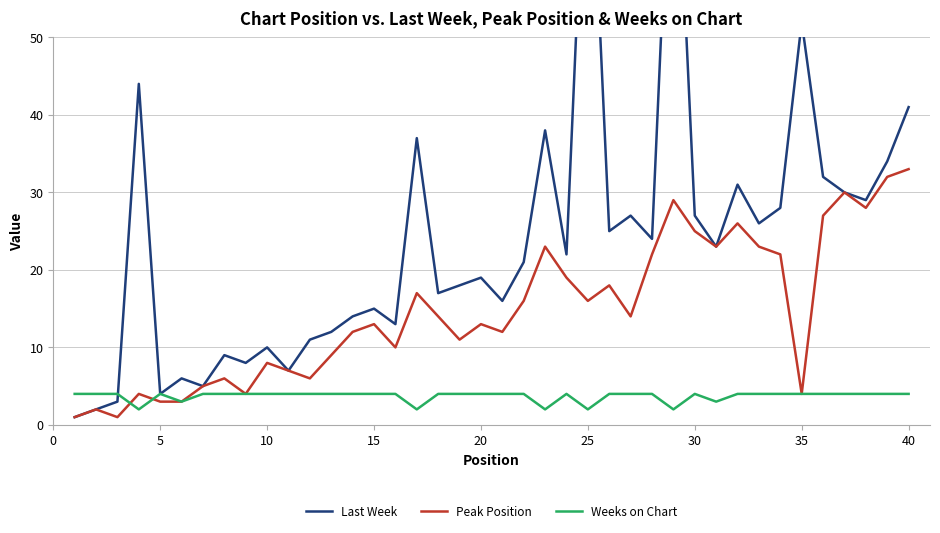

The value of Peak Position at 35 is 1. True or false?

False